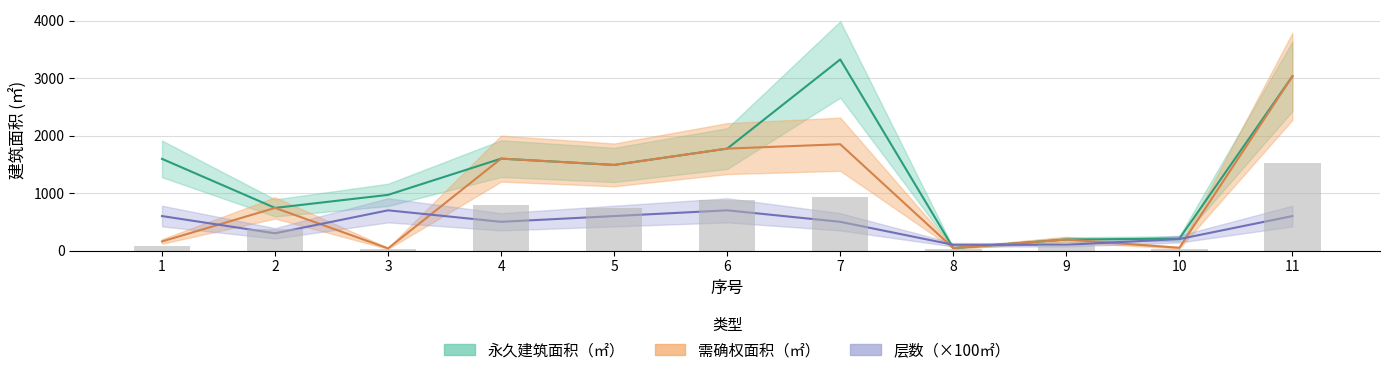

Count the number of data series in this chart.

3